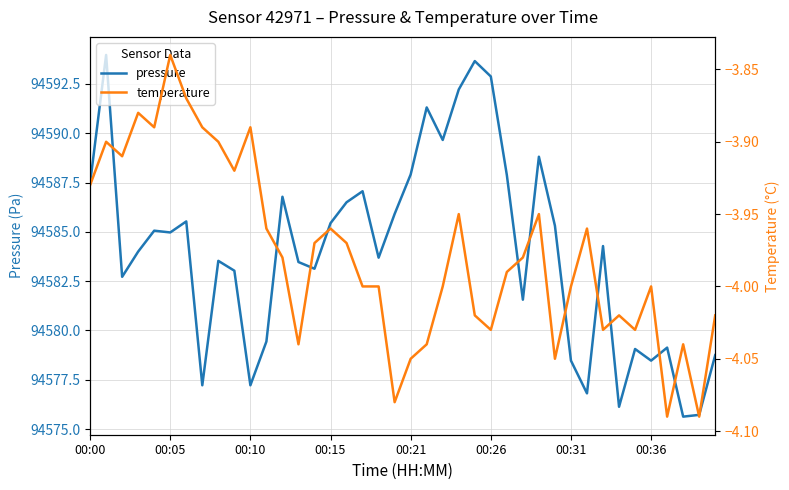

True or false: pressure and temperature cross at least once.

False